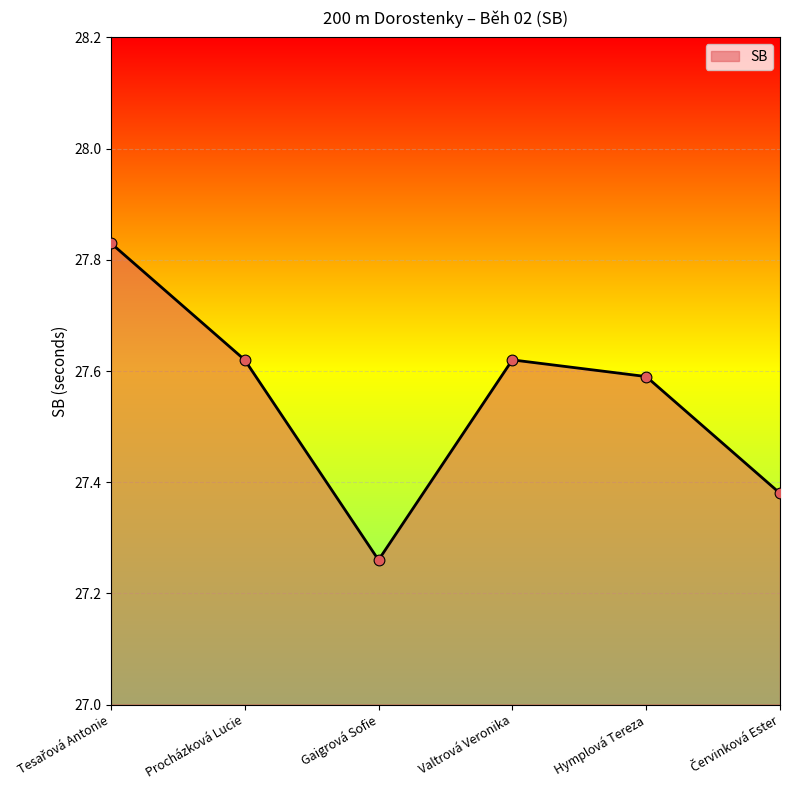

Between Gaigrová Sofie and Hymplová Tereza, which is larger?

Hymplová Tereza